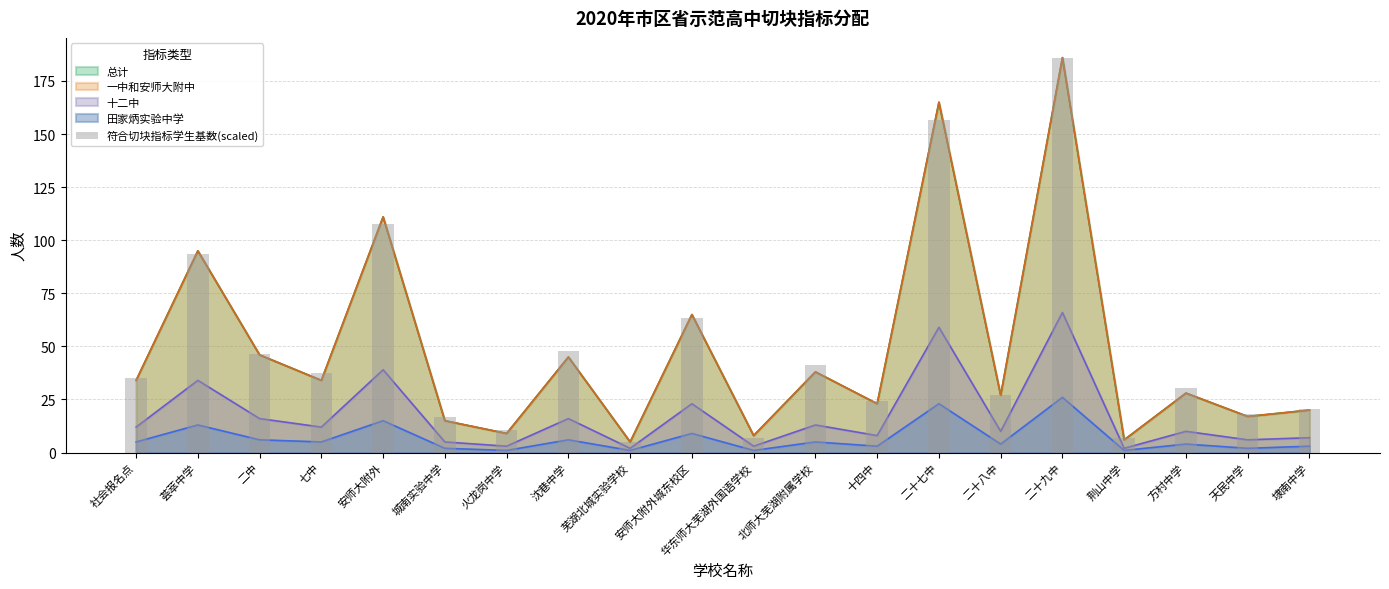

How many bars are there in total?

20